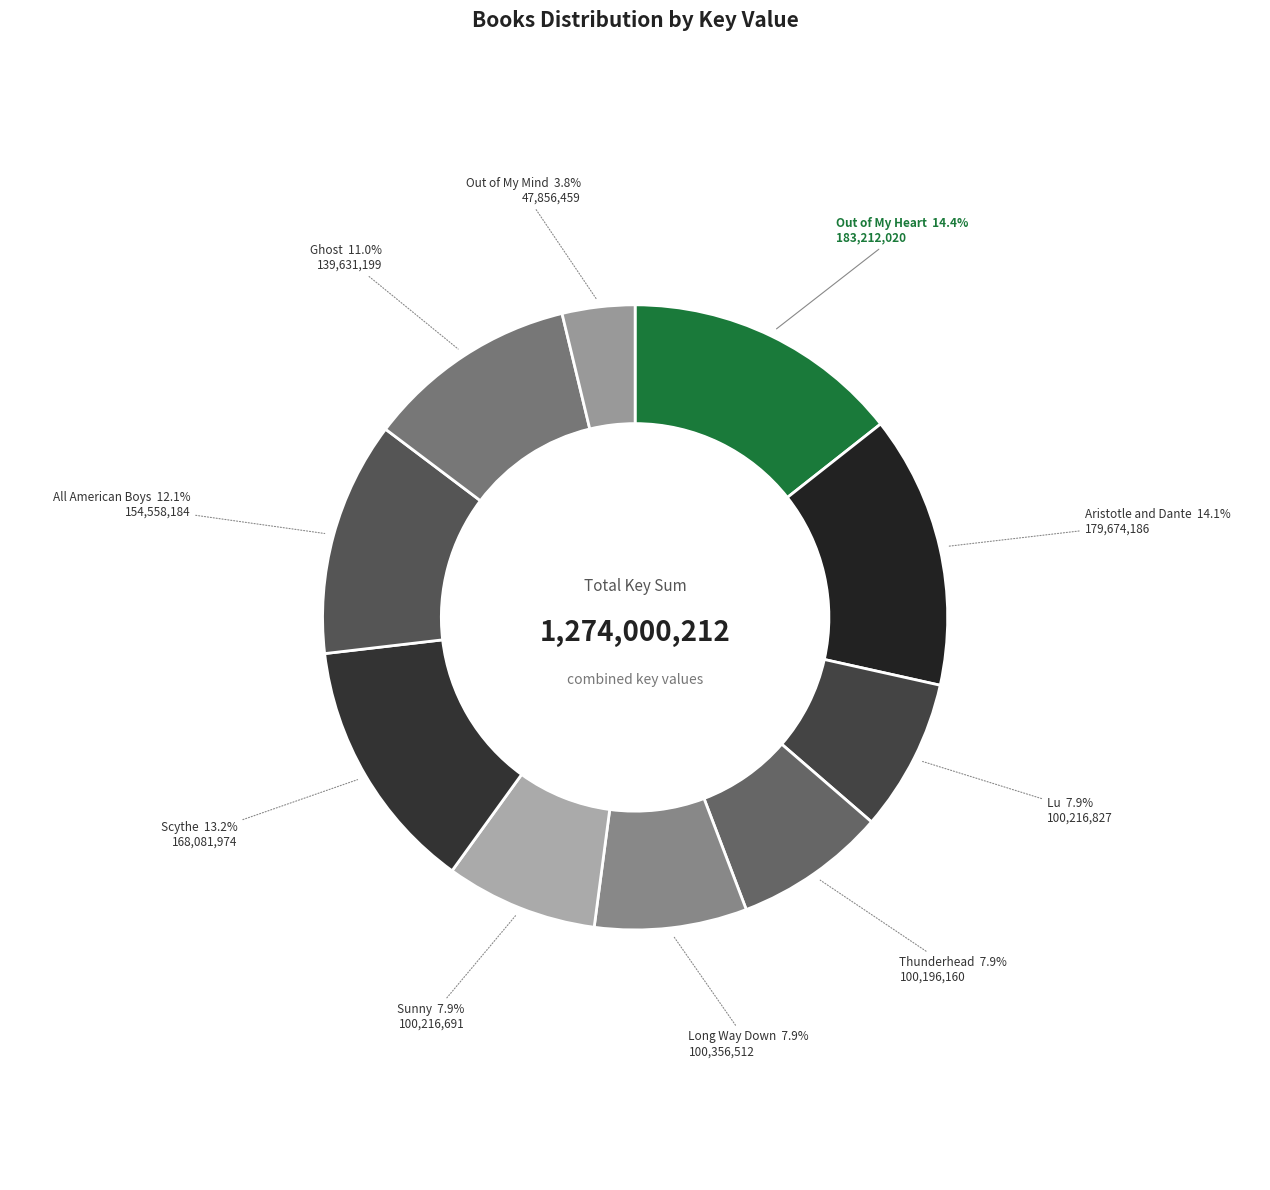

To the nearest percent, what is the average slice percentage?

10%